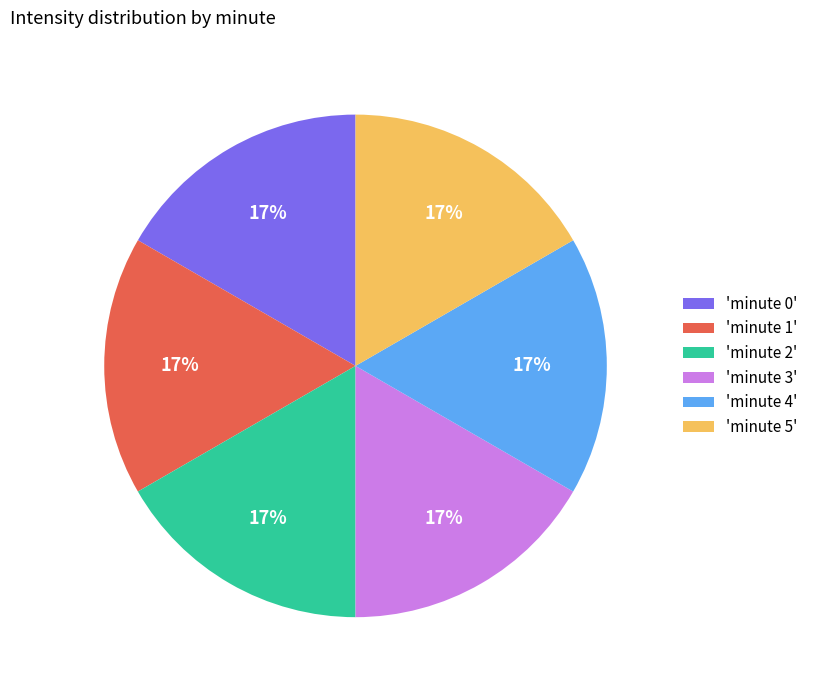

What is the ratio of the value at 'minute 2' to the value at 'minute 0'?

1.0